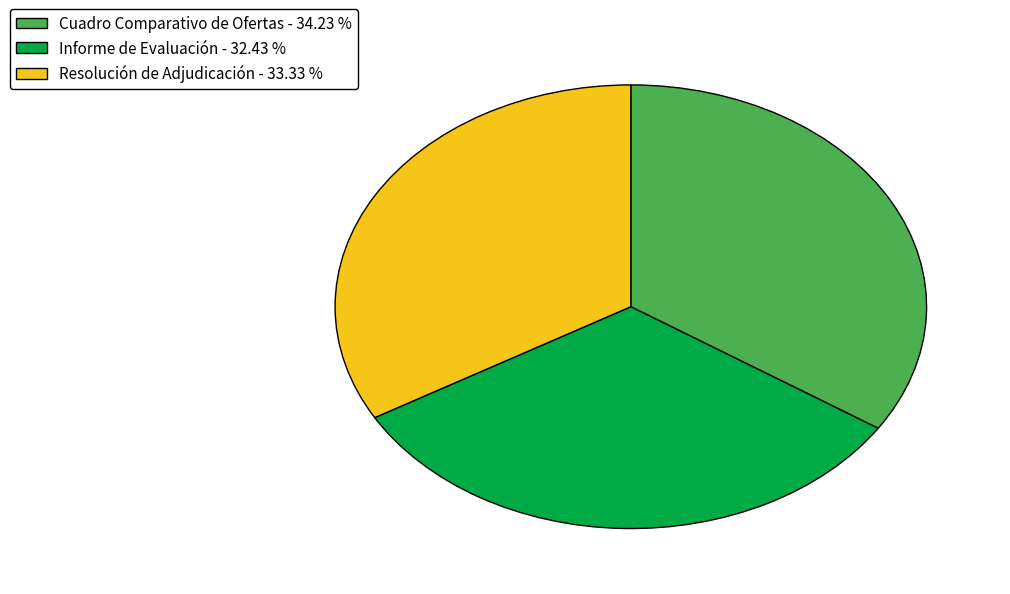

Rank the categories by value from lowest to highest.

Informe de Evaluación, Resolución de Adjudicación, Cuadro Comparativo de Ofertas